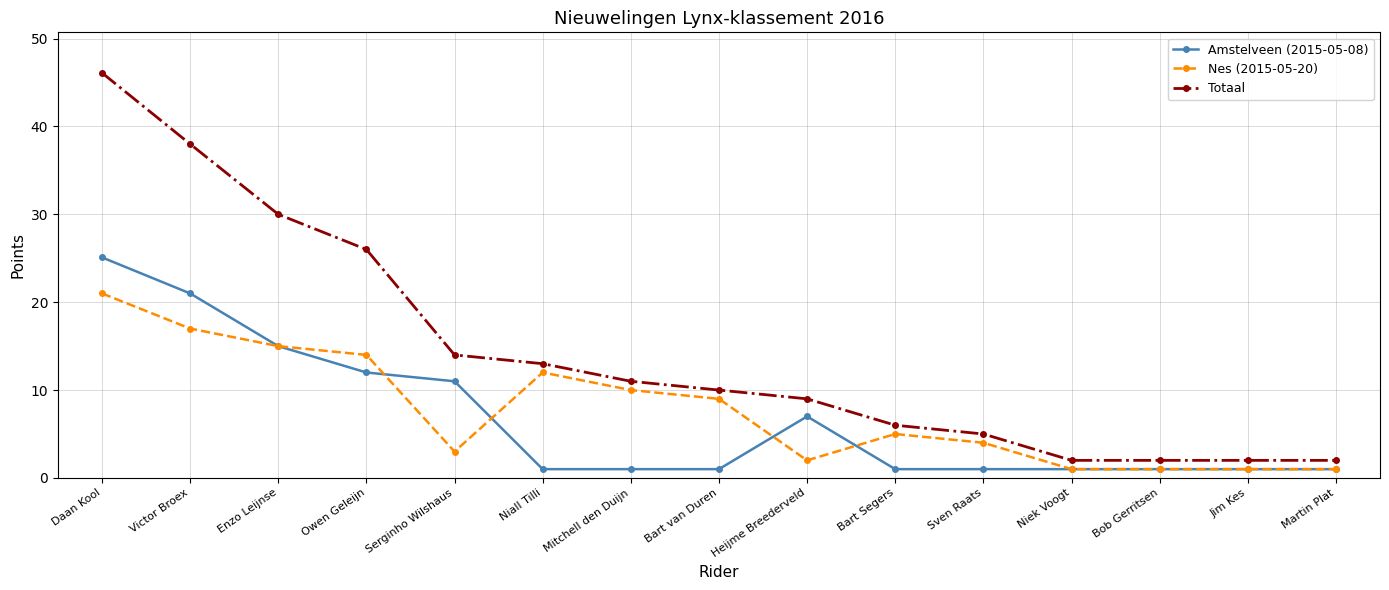

Which series has the largest total across all categories?

Totaal